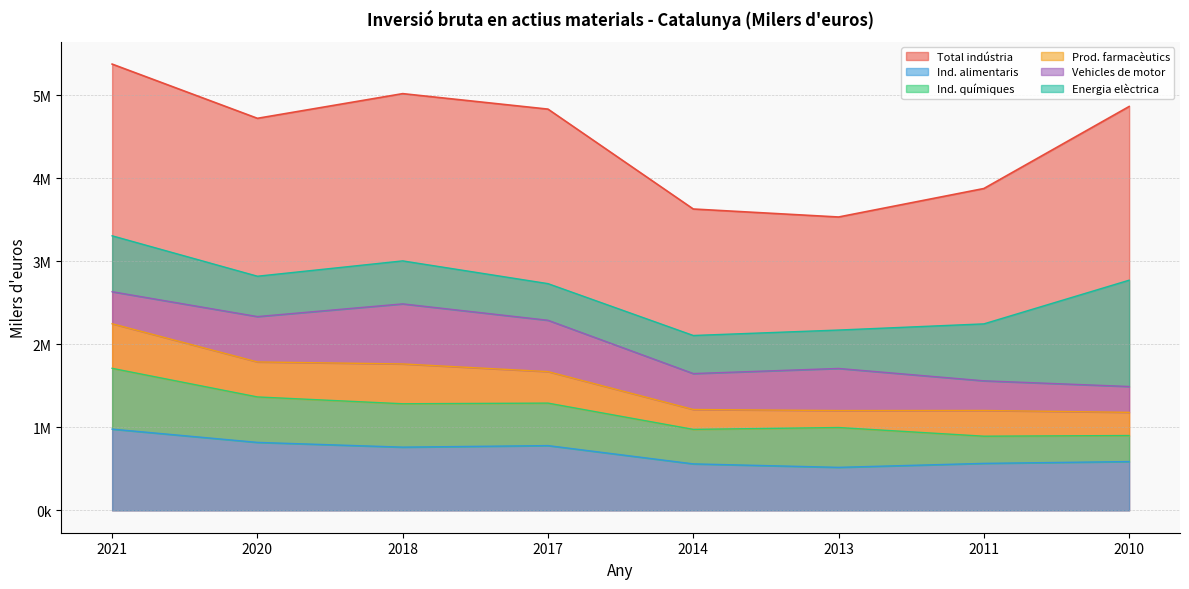

List the labels in order of Energia elèctrica value, largest first.

2010, 2011, 2021, 2018, 2020, 2013, 2014, 2017